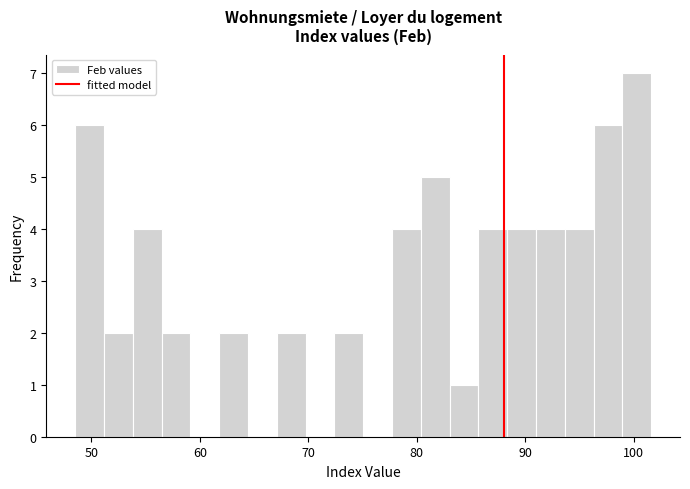

Read against the x-axis, roughly where is the centre of the tallest bar?

100